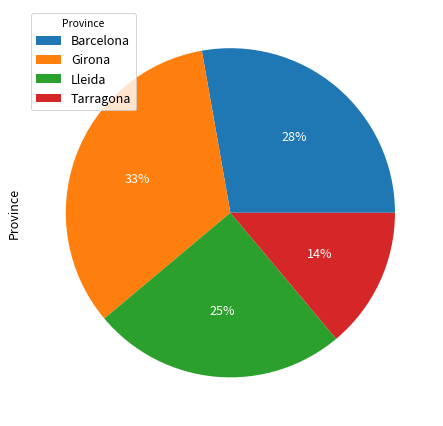

To the nearest percent, what is the difference between the largest and smallest slice percentages?

19%